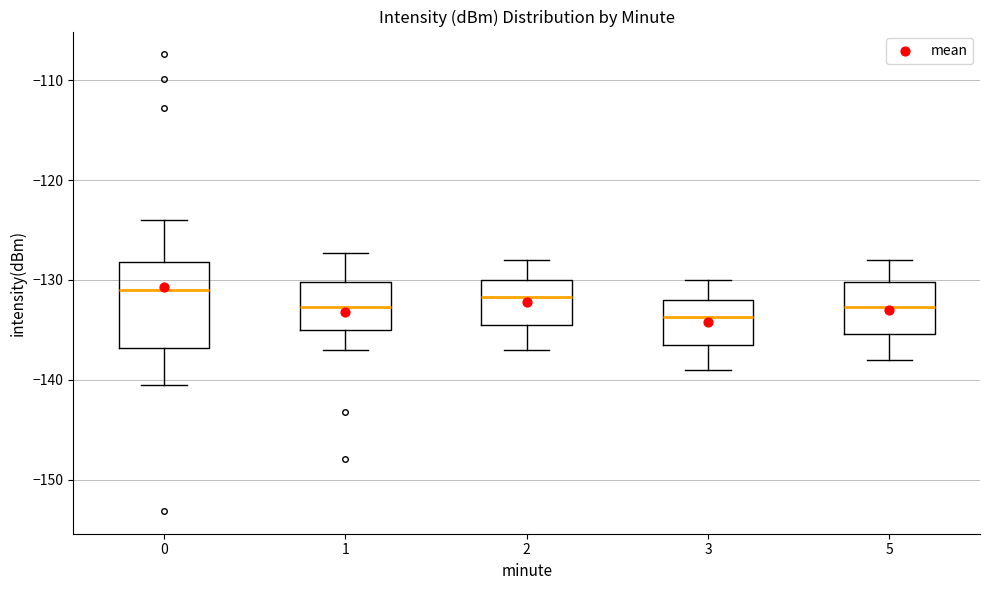

Reading left to right, read every box against the y-axis: the position of its median line, the range the box covers, and the ends of its whiskers. The values are not printed on the chart, so give them approximately, as read against the axis.

0: median -131, box -137 to -128, whiskers -141 to -124
1: median -133, box -135 to -130, whiskers -137 to -127
2: median -132, box -134 to -130, whiskers -137 to -128
3: median -134, box -136 to -132, whiskers -139 to -130
5: median -133, box -135 to -130, whiskers -138 to -128